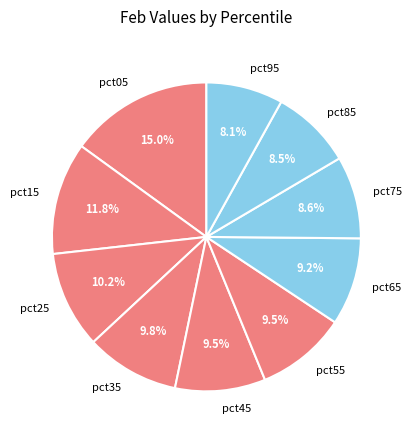

True or false: pct25 accounts for 17% of the total.

False